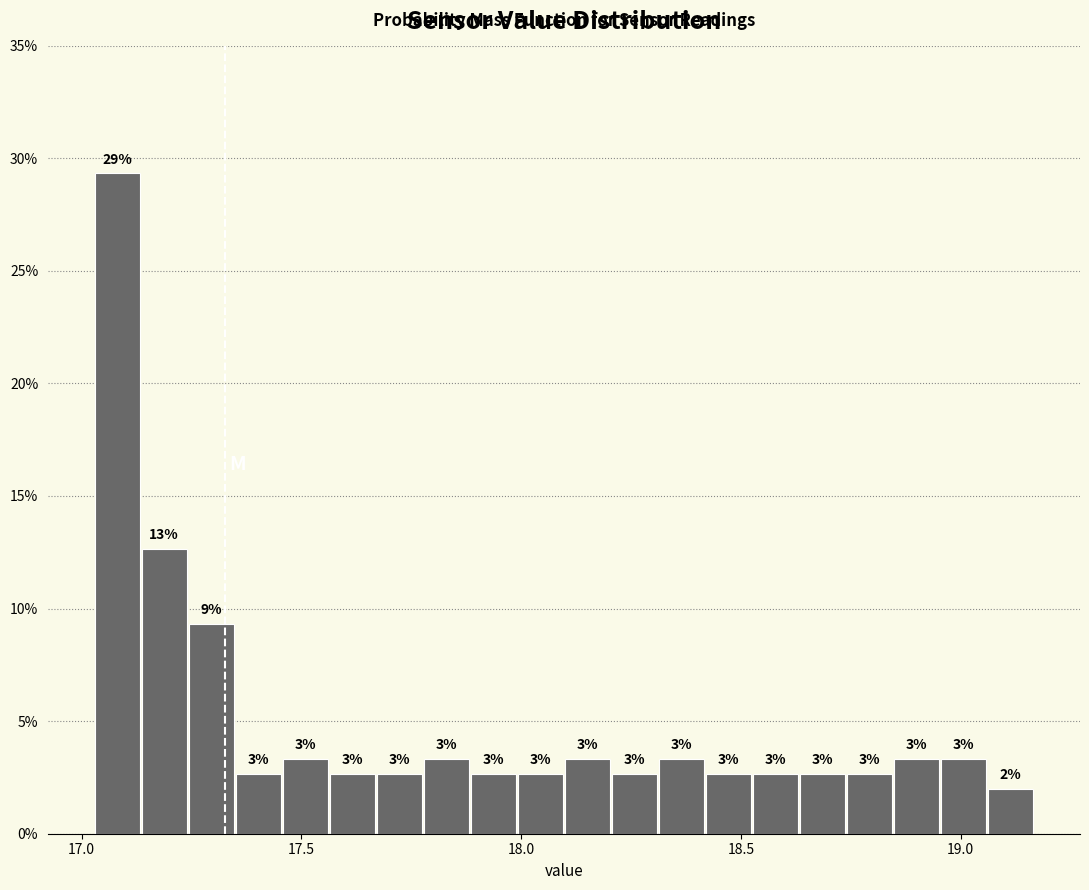

Read against the x-axis, roughly where is the centre of the tallest bar?

17.10